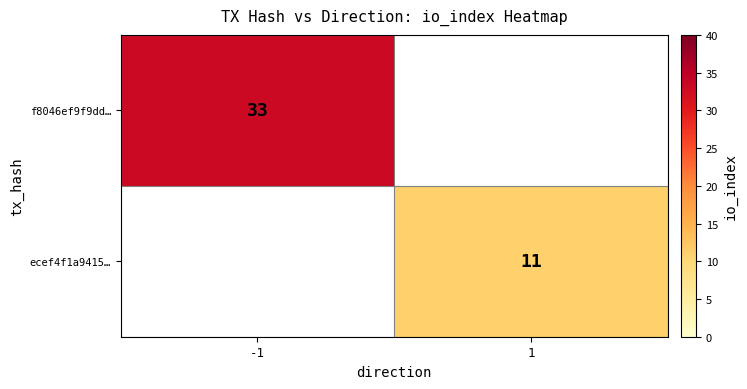

True or false: f8046ef9f9dd… has a value of 43 at -1.

False